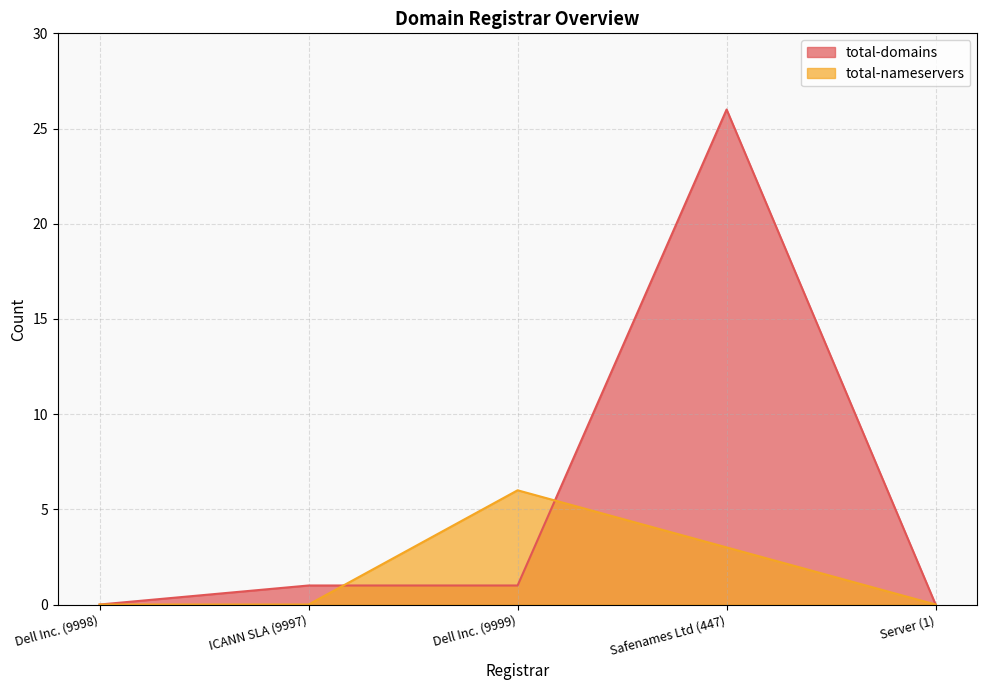

What position from the right is Safenames Ltd (447)?

2